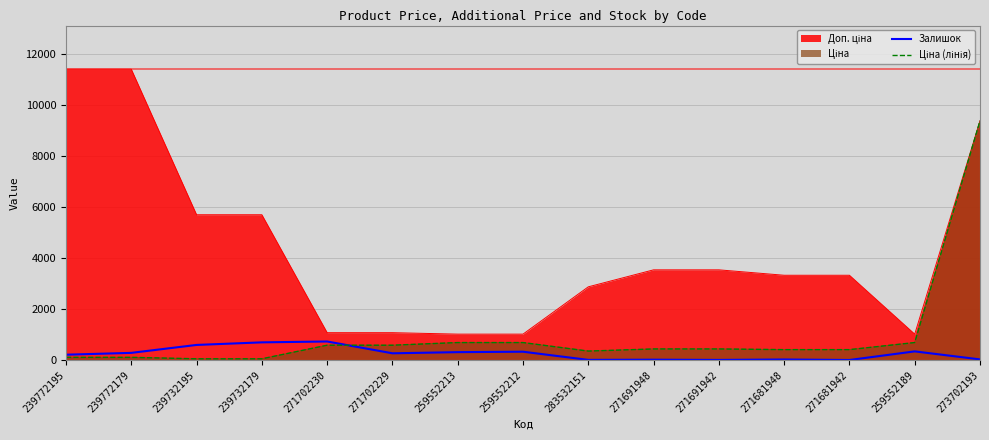

How many intersections are there between Ціна (лінія) and Залишок?

1